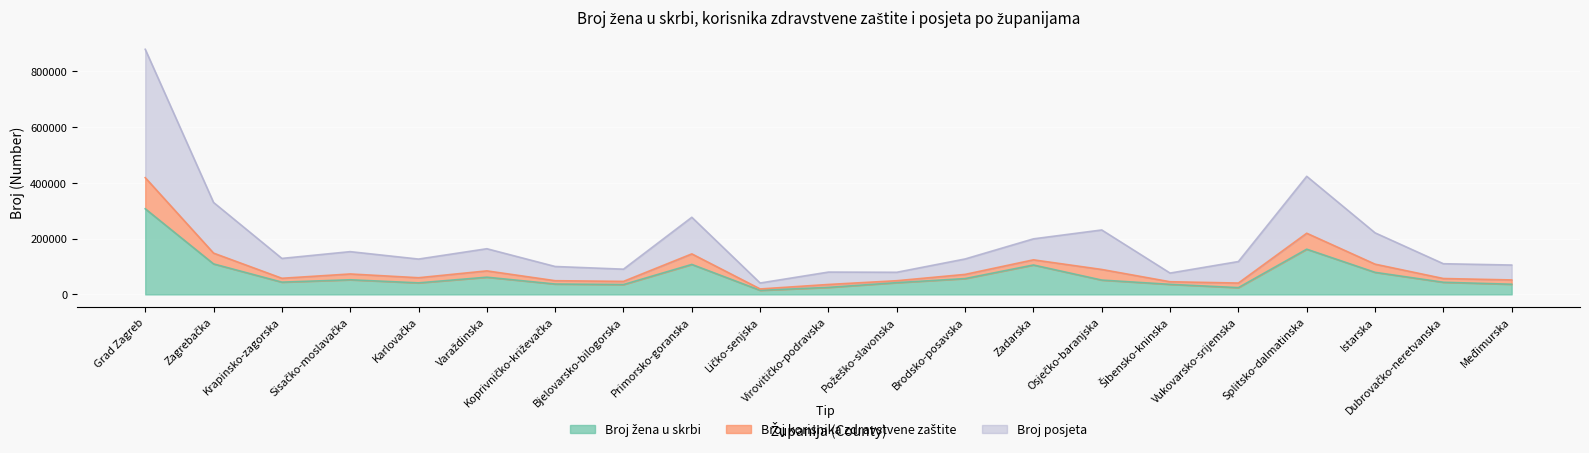

True or false: Broj žena u skrbi and Broj korisnika zdravstvene zaštite cross at least once.

False